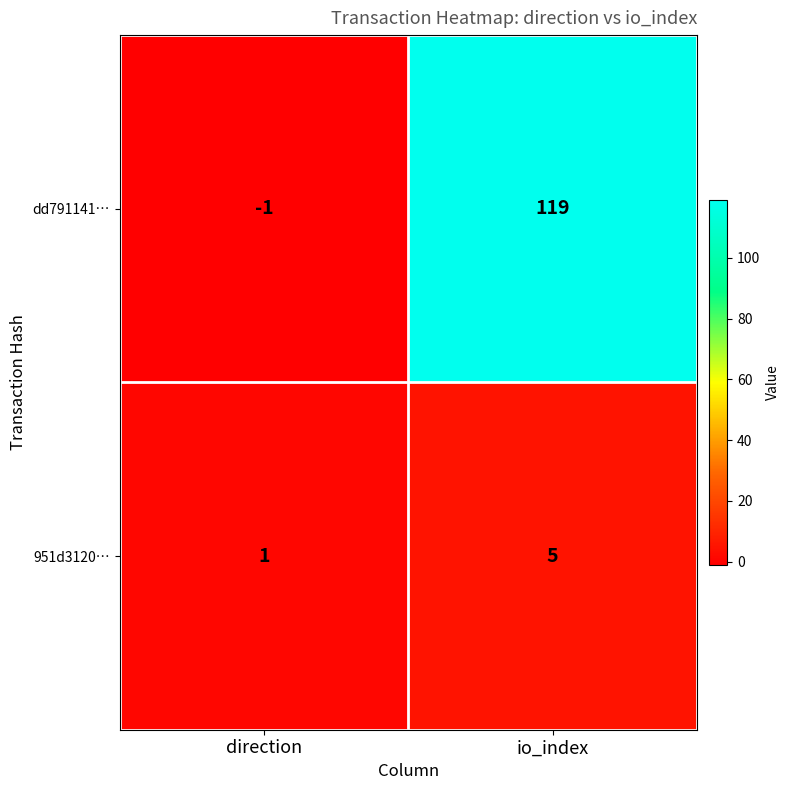

What is the spread (max minus min) of values at direction?

2